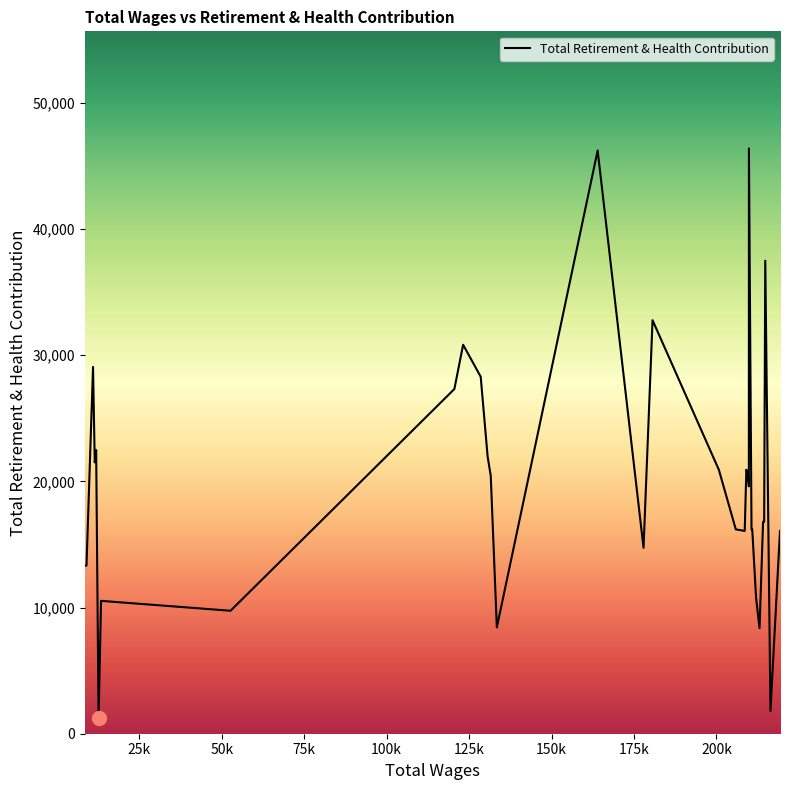

What is the value of the 19th point from the left?

16070